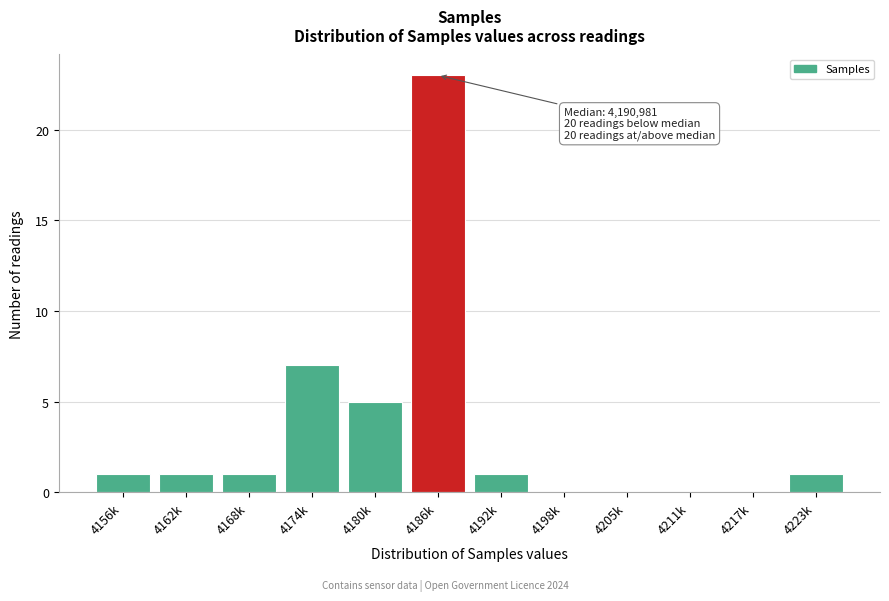

Reading left to right, extract all data points from this chart.

4156k=1	4162k=1	4168k=1	4174k=7	4180k=5	4186k=23	4192k=1	4198k=0	4205k=0	4211k=0	4217k=0	4223k=1